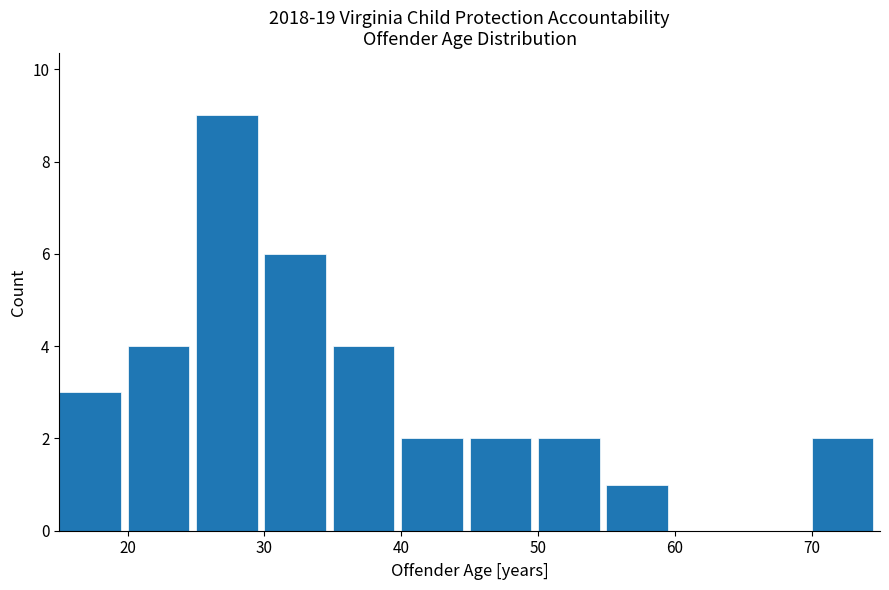

What is the height of the bar covering 20 to 25 on the x-axis? The values are not printed on the chart, so give them approximately, as read against the axis.

4